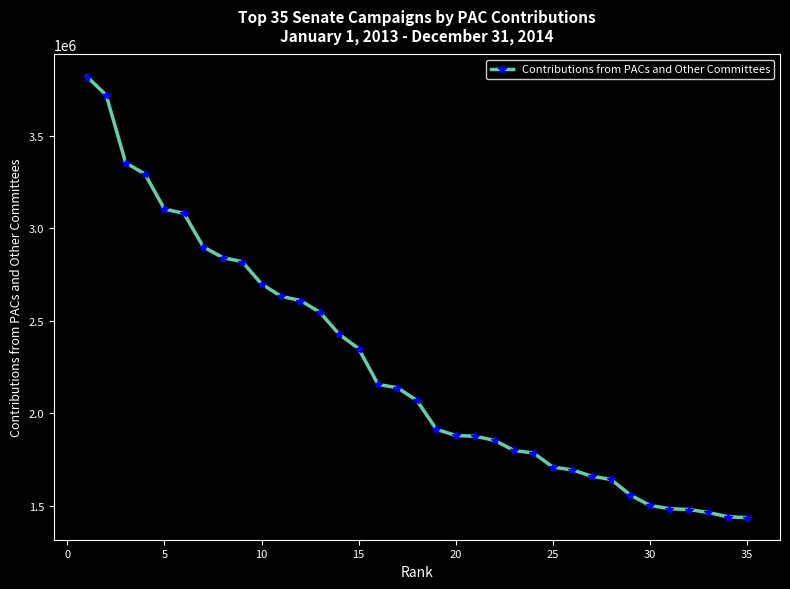

What is the value of the 19th point from the left?

1914009.5